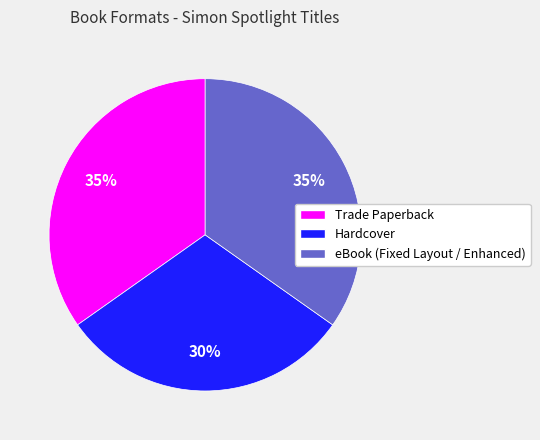

True or false: Trade Paperback accounts for 35% of the total.

True